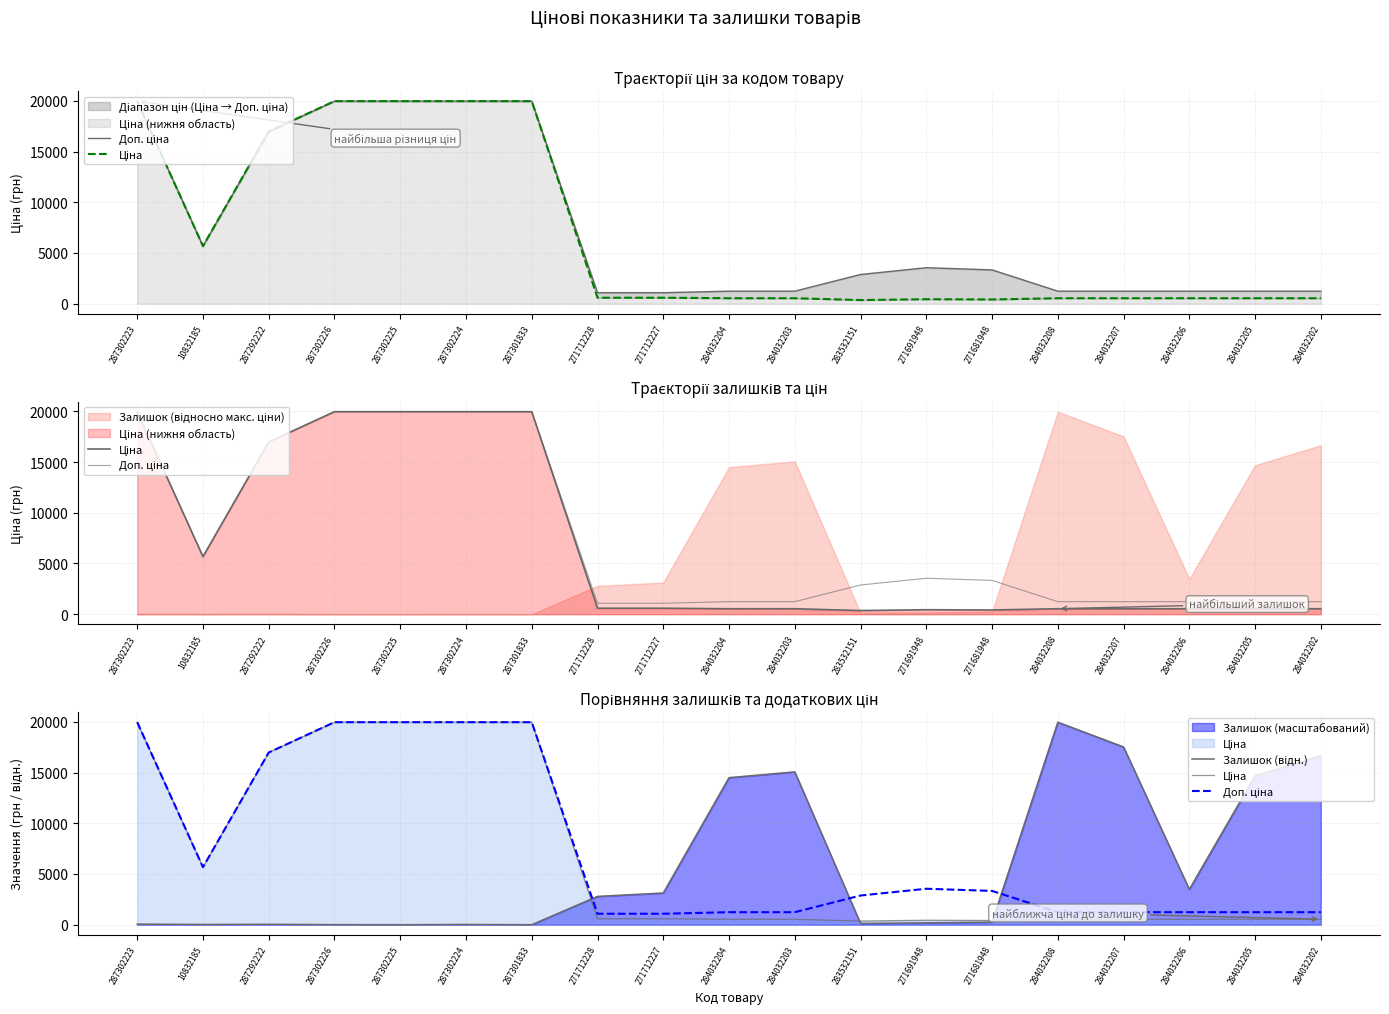

At which label does Залишок (відн.) reach its peak?

284032208